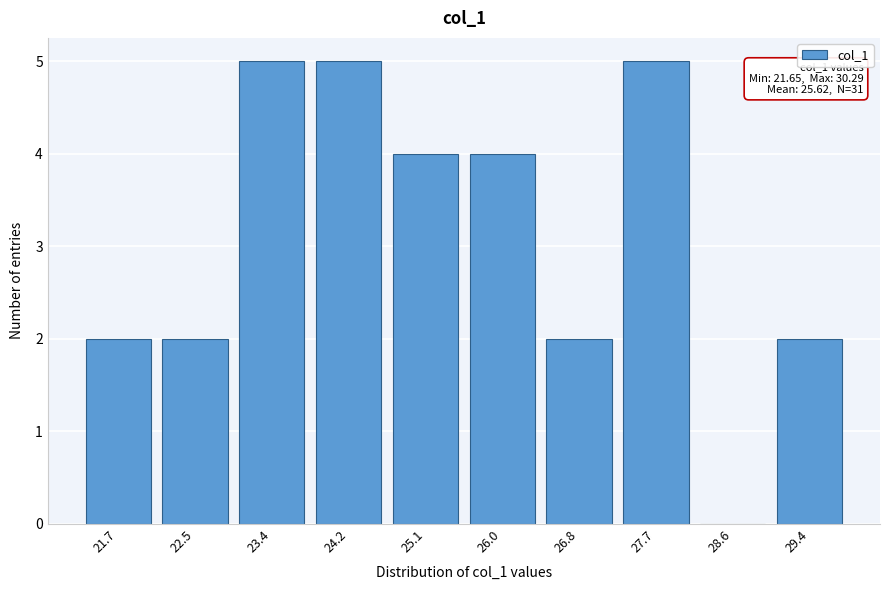

Reading right to left, what are all the values shown in this chart?

29.4=2	28.6=0	27.7=5	26.8=2	26.0=4	25.1=4	24.2=5	23.4=5	22.5=2	21.7=2